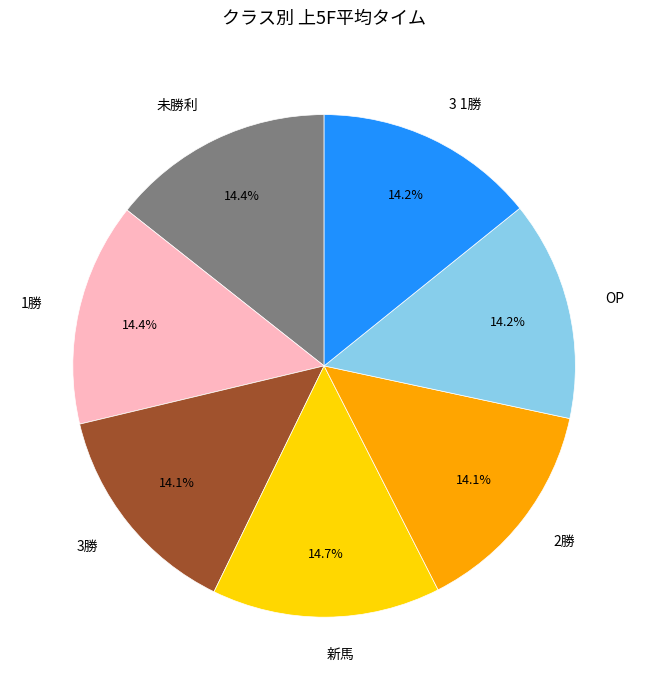

How much of the chart is everything except 1勝?

85.8%